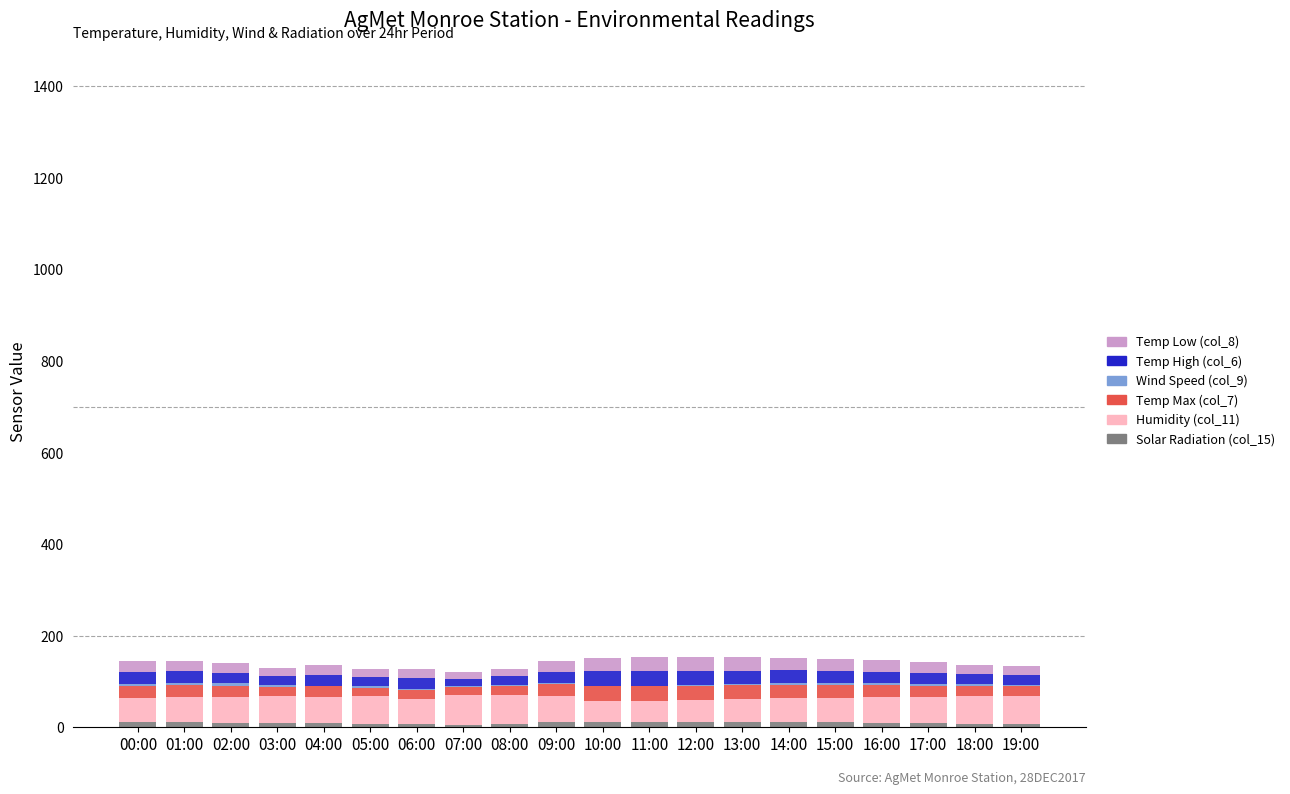

Rank the series by their maximum value, from lowest to highest.

Wind Speed (col_9), Solar Radiation (col_15), Temp Low (col_8), Temp High (col_6), Temp Max (col_7), Humidity (col_11)